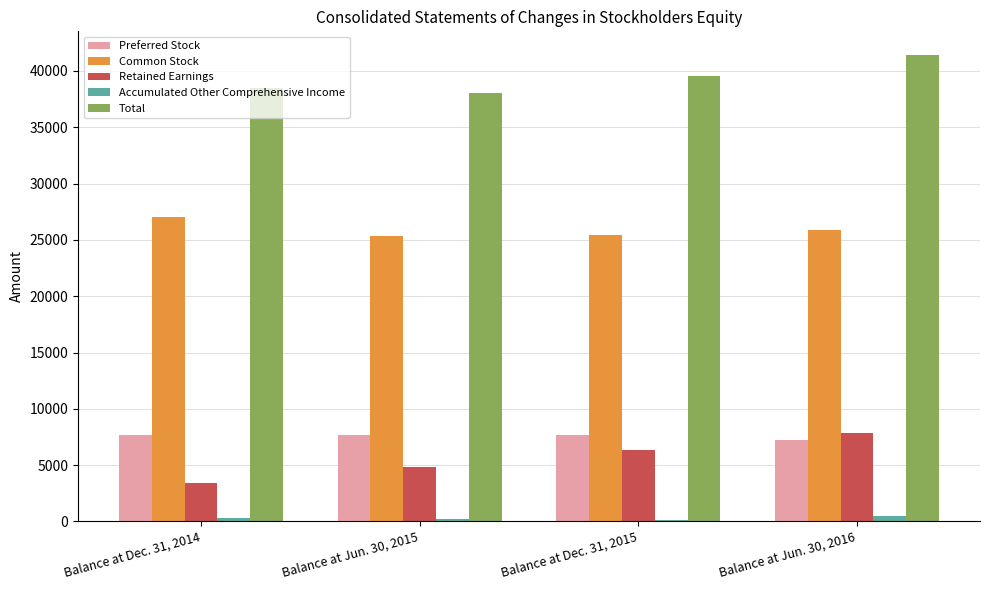

How many data points does each series have?

4